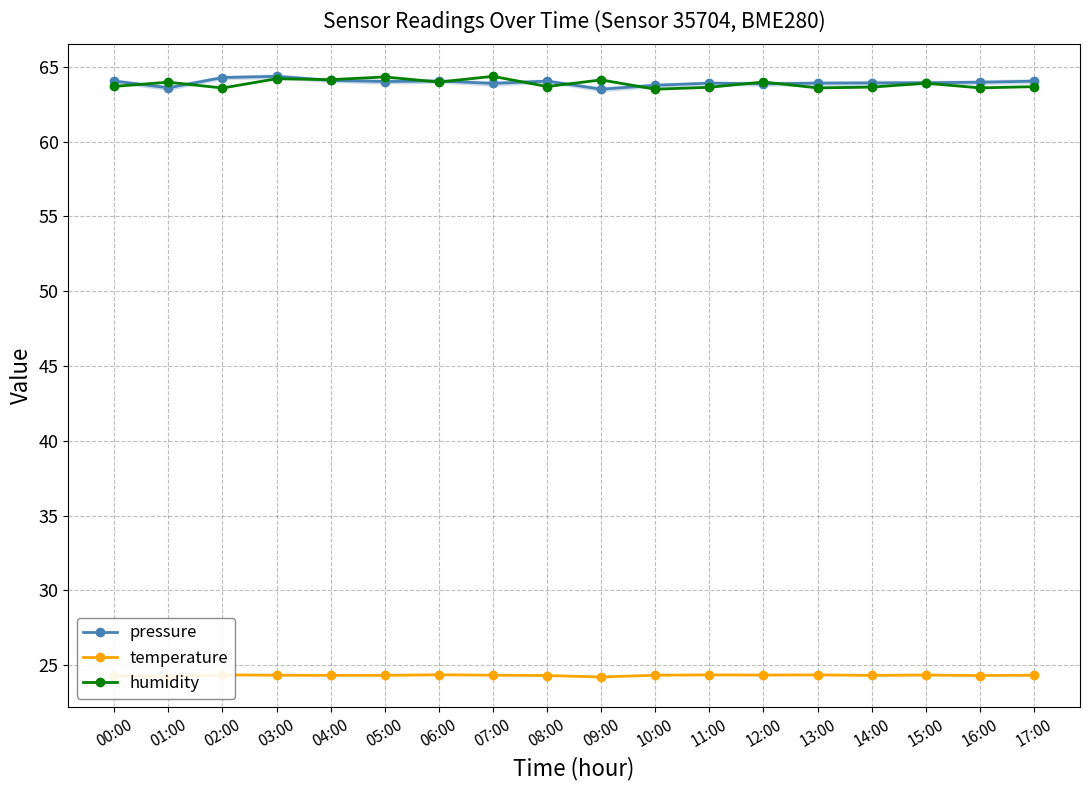

Between 17:00 and 00:00, which is larger?

00:00